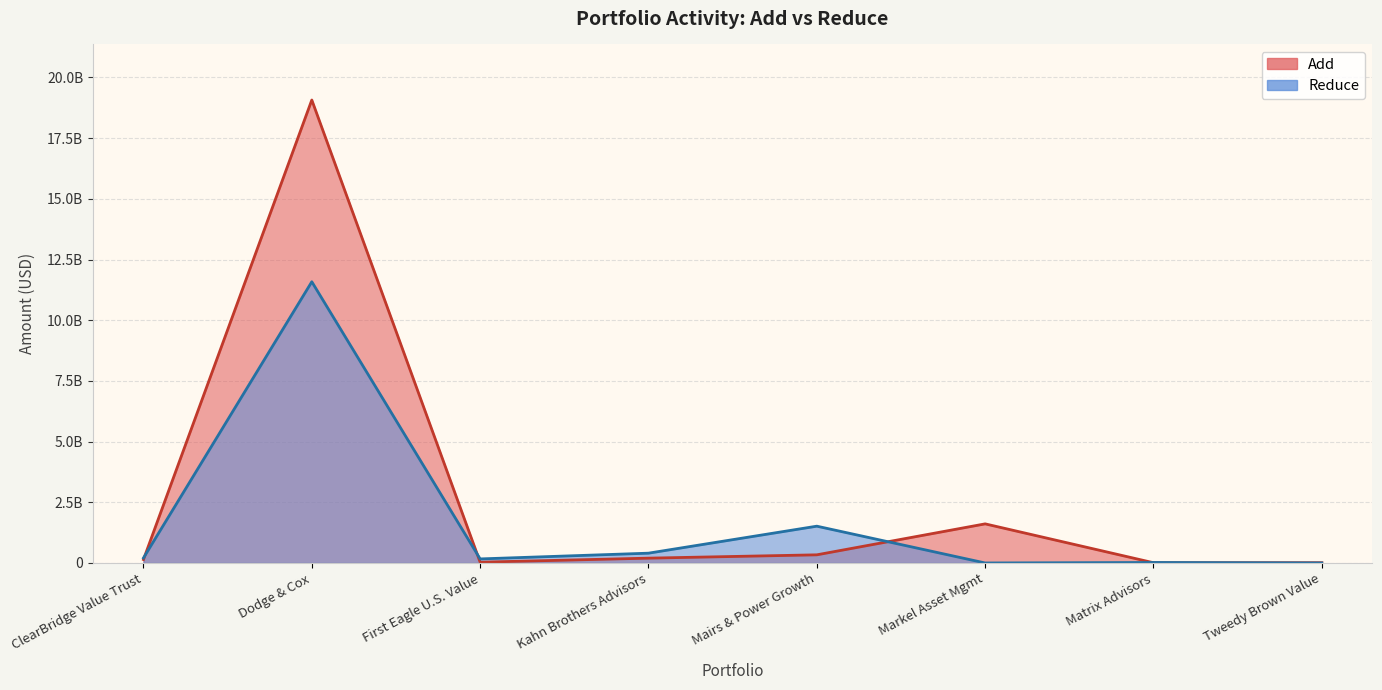

What is the value of the Reduce point at the 3rd from the left?

167051000